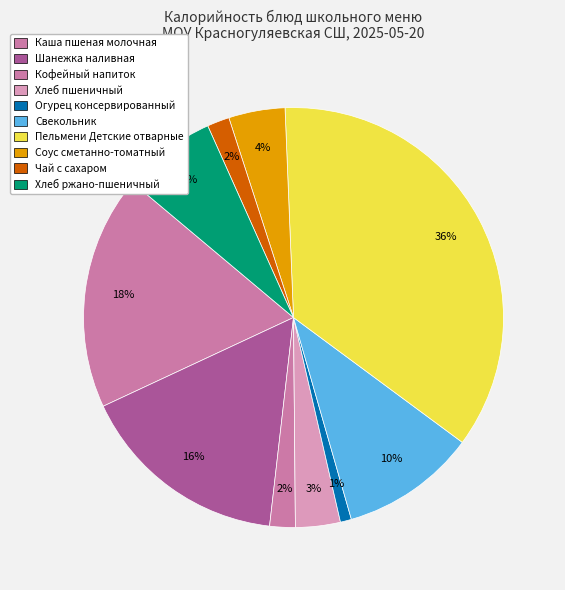

What percentage is the Чай с сахаром slice, to the nearest percent?

2%